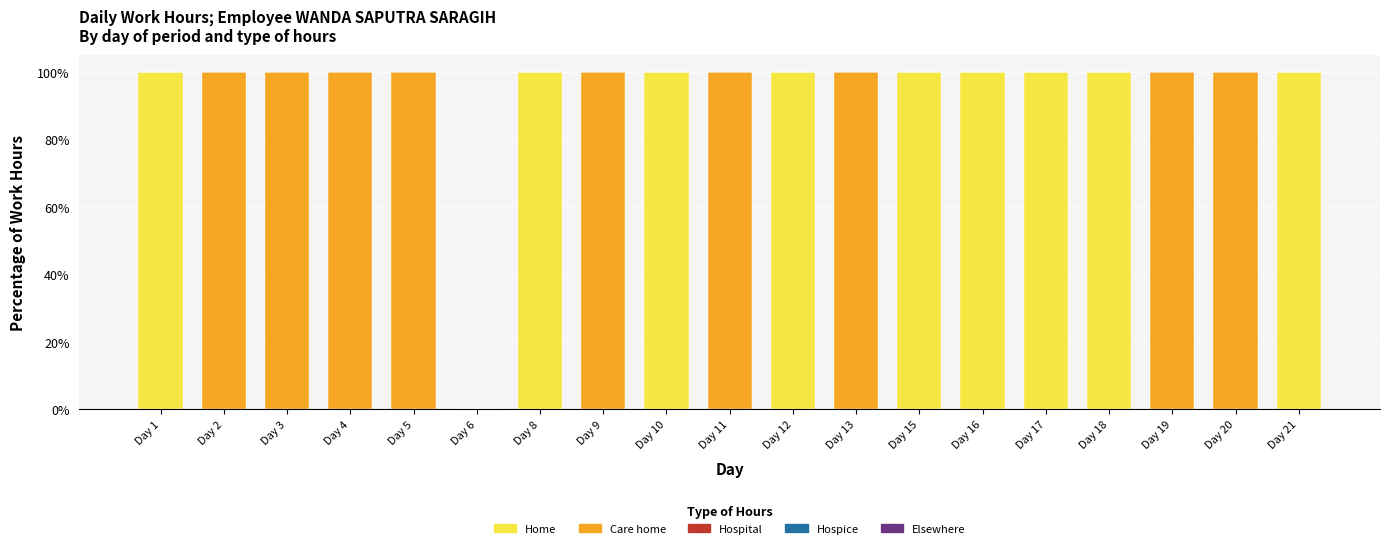

The value of Home at Day 12 is 142. True or false?

False